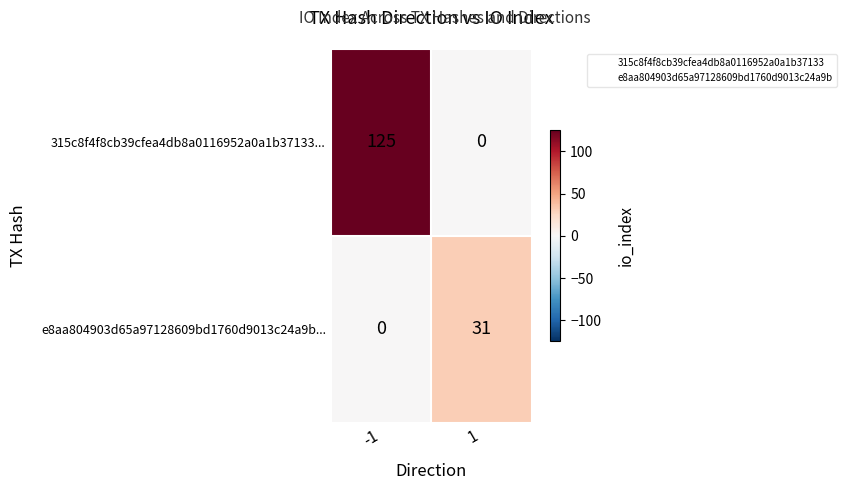

What is the maximum value shown in the chart?

125